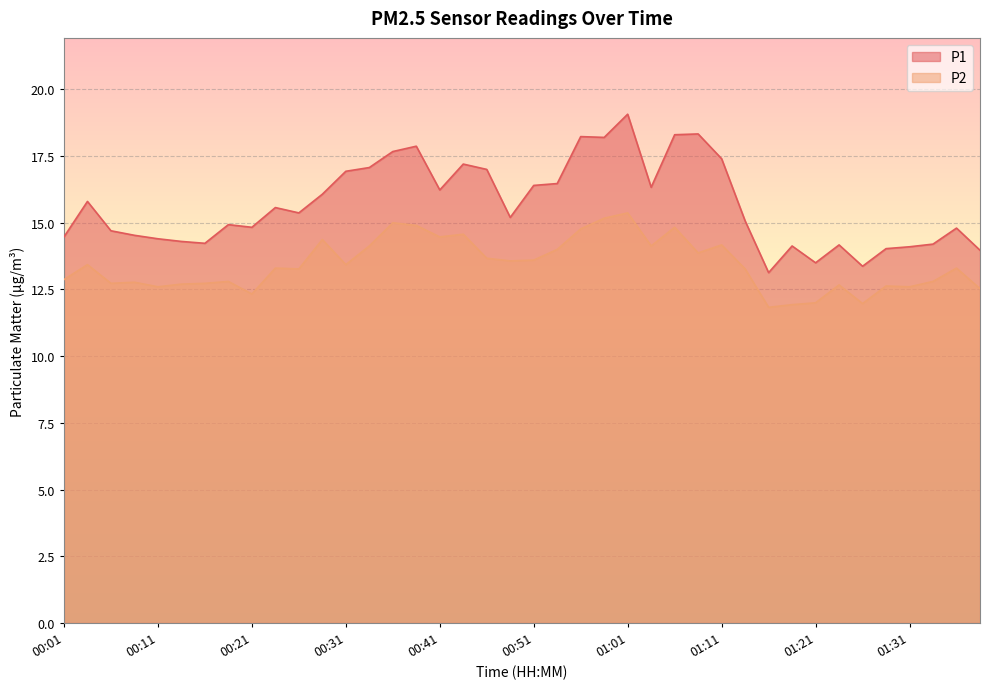

What is the difference between the P2 values at 00:58 and 01:06?

0.3